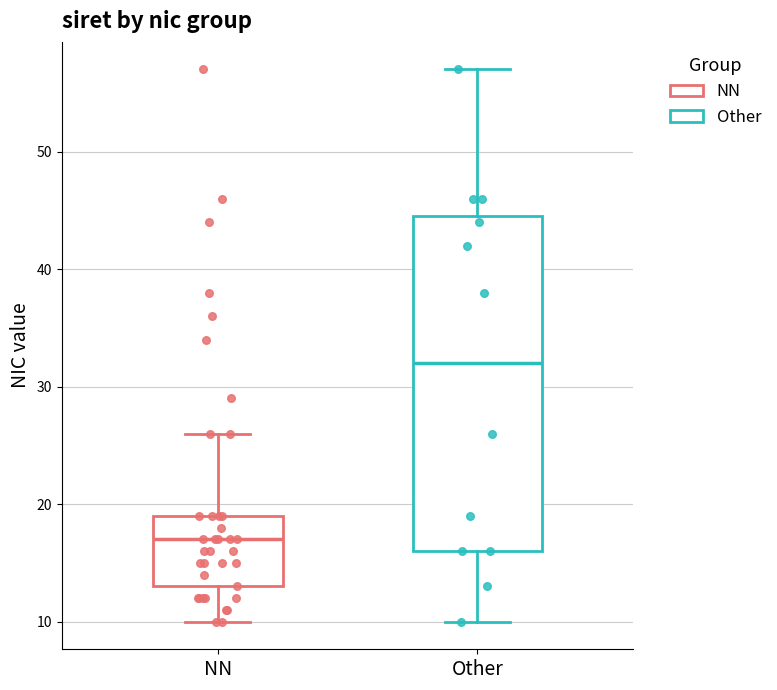

Comparing the boxes themselves (not the whiskers), which one is the tallest?

Other